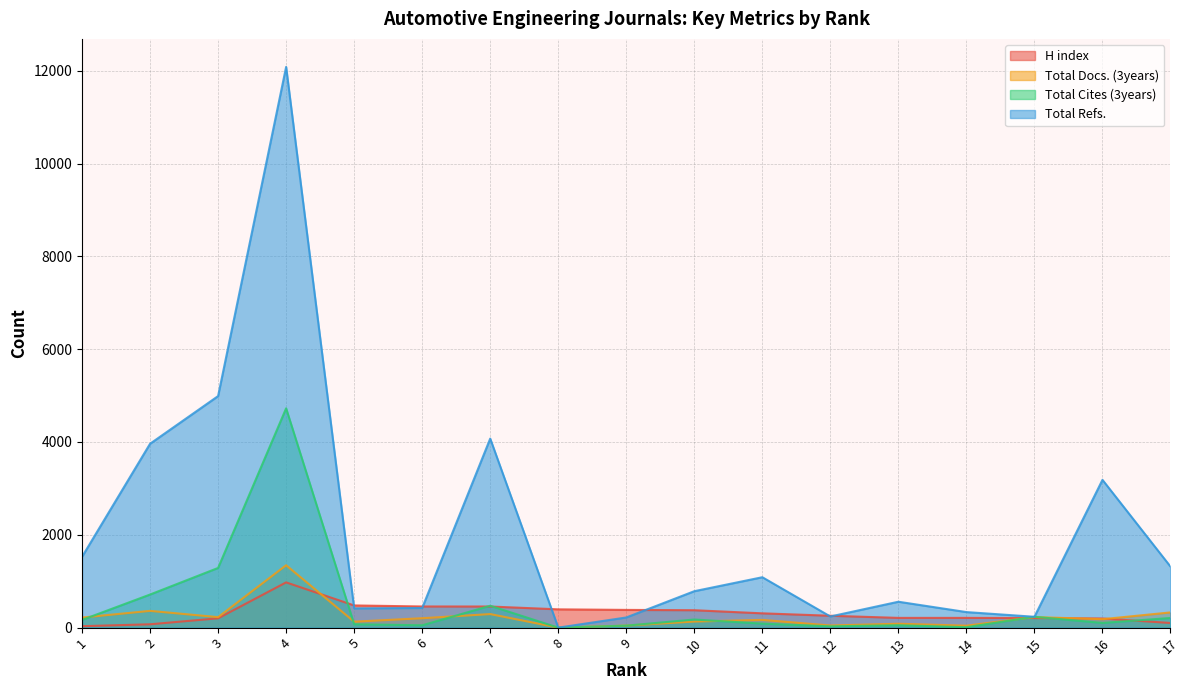

What is the total value across all series at 6?

1132